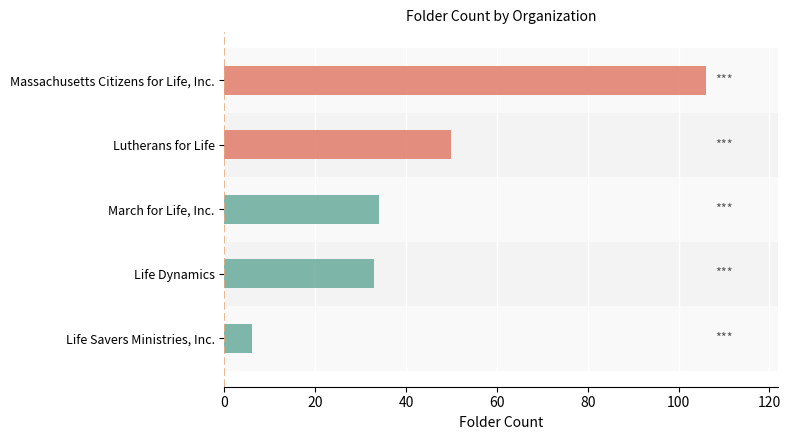

Rank the categories by value from highest to lowest.

Massachusetts Citizens for Life, Inc., Lutherans for Life, March for Life, Inc., Life Dynamics, Life Savers Ministries, Inc.